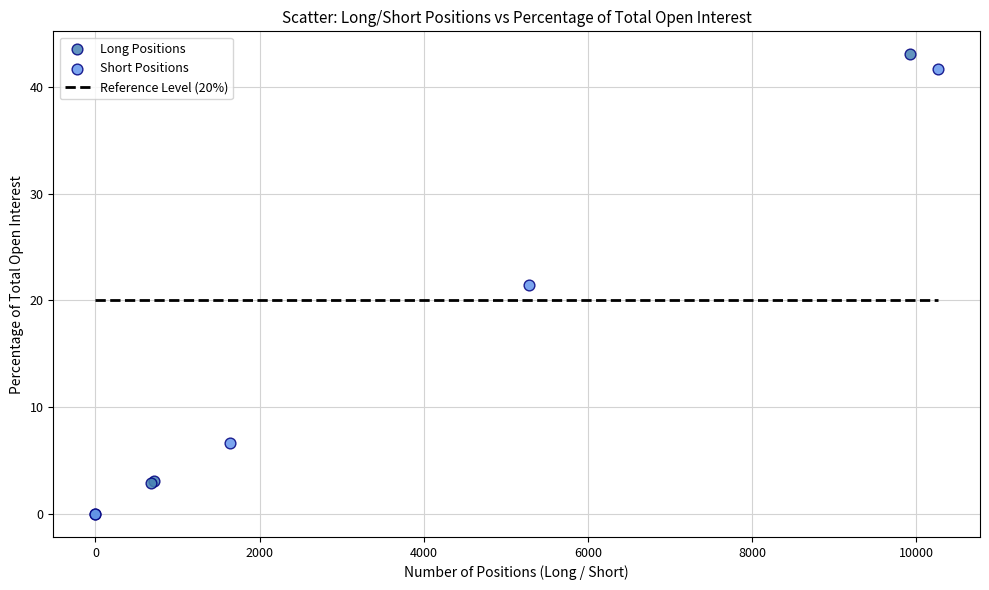

Which series has the largest Y range (max minus min)?

Long Positions